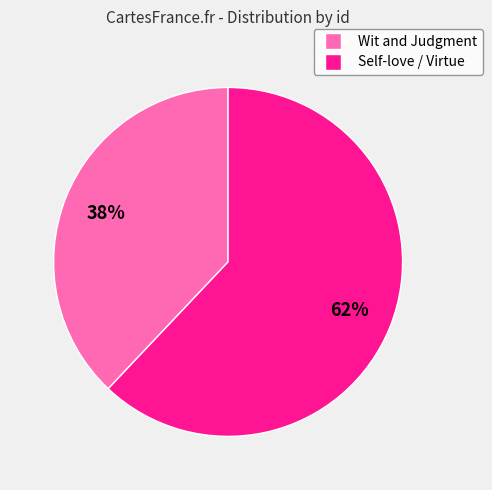

The Self-love / Virtue slice represents 62% of the pie. True or false?

True